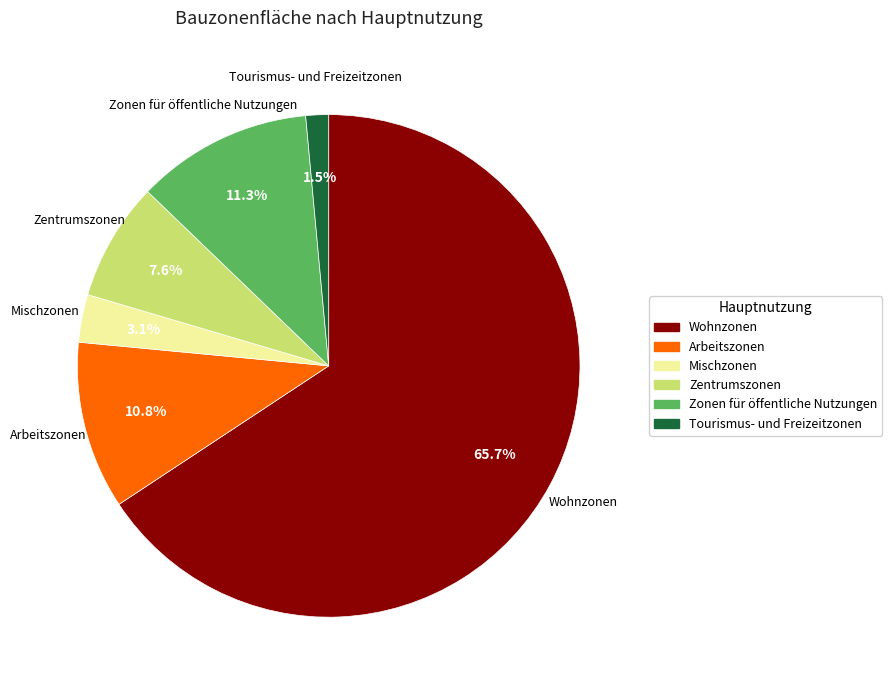

What is the ratio of the value at Zentrumszonen to the value at Mischzonen?

2.5